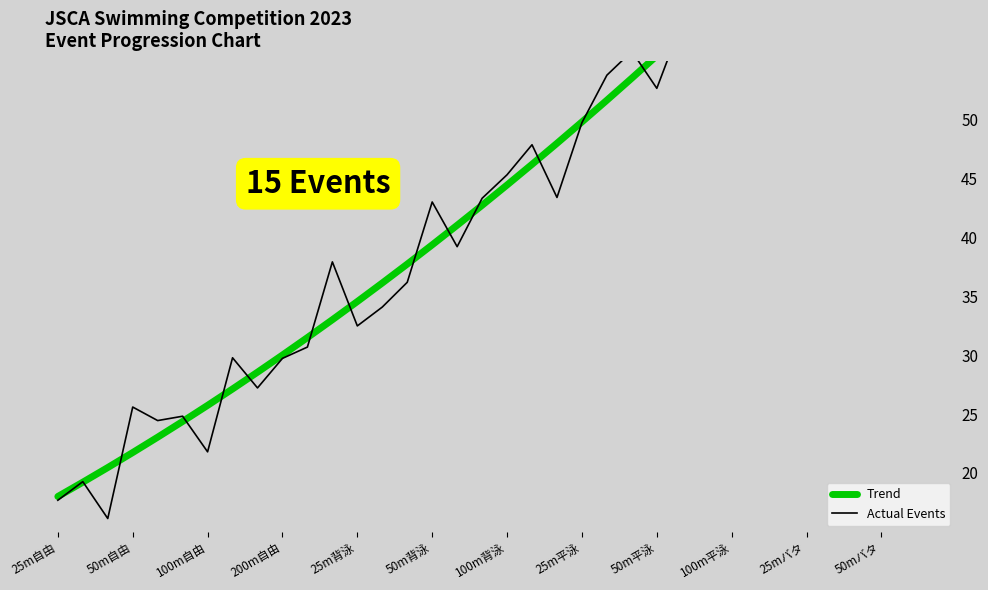

Does the chart display data point markers on the line(s)?

No